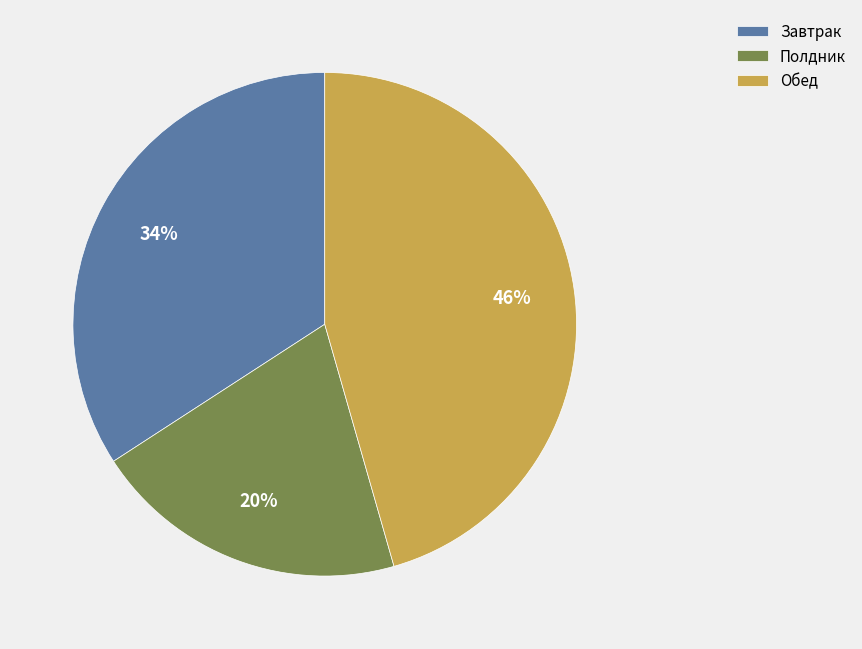

Which slice is the largest?

Обед